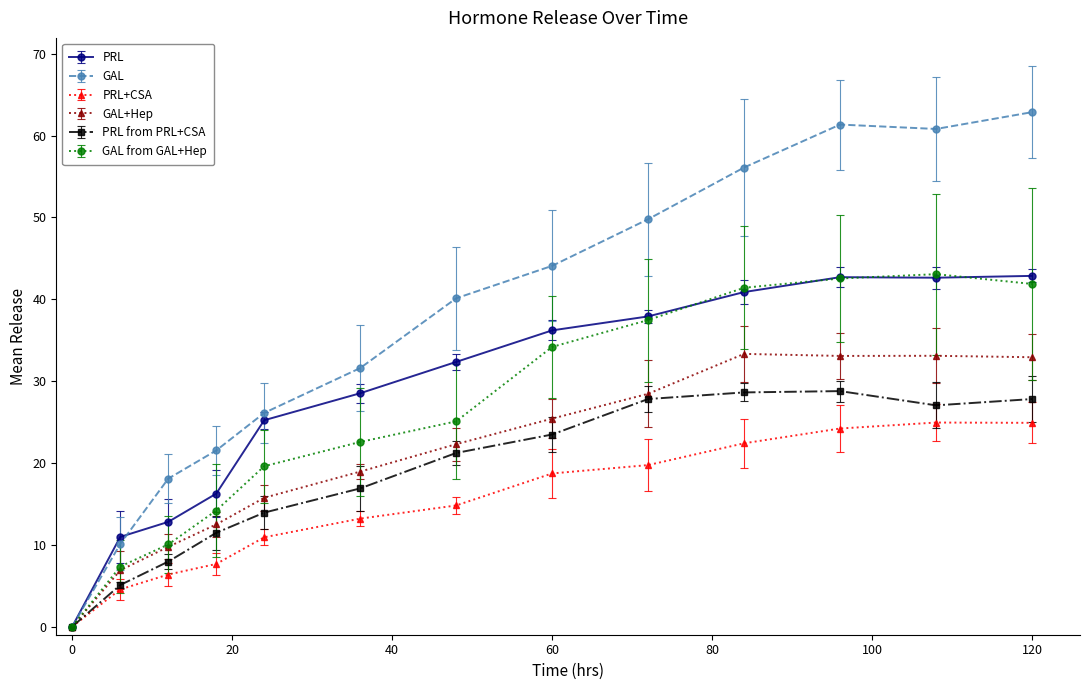

How many interior local peaks does the PRL series have?

1